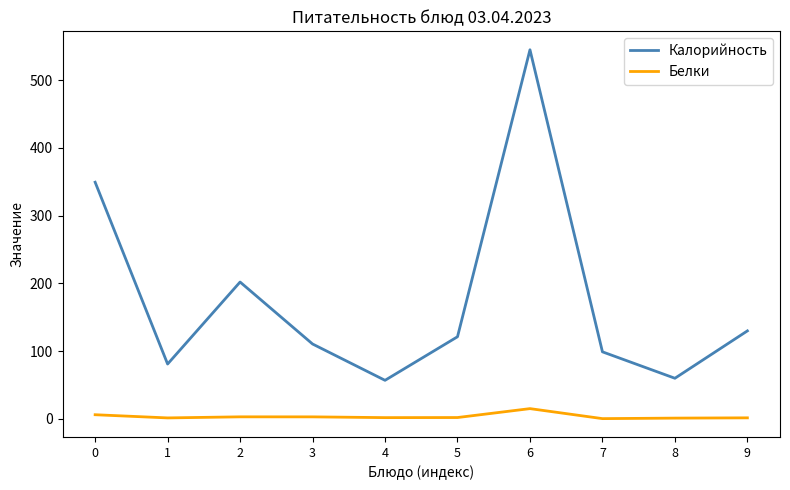

What are all the series names shown in the legend?

Калорийность, Белки